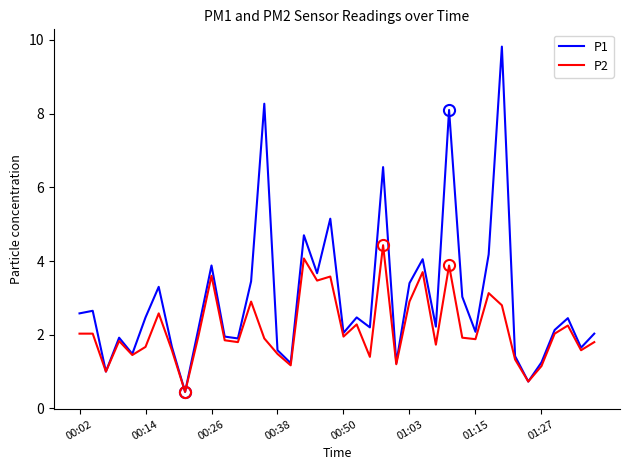

How many interior local valleys does the P2 series have?

13